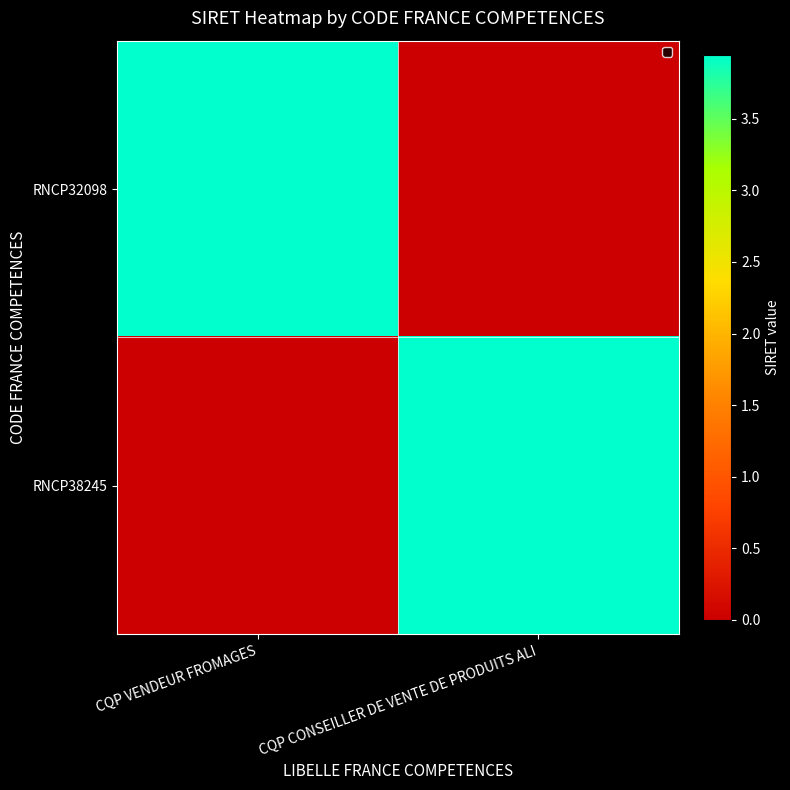

Reading left to right, what are all the values shown in this chart?

RNCP32098: CQP VENDEUR FROMAGES=39453070300088	CQP CONSEILLER DE VENTE DE PRODUITS ALI=0
RNCP38245: CQP VENDEUR FROMAGES=0	CQP CONSEILLER DE VENTE DE PRODUITS ALI=39453070300088